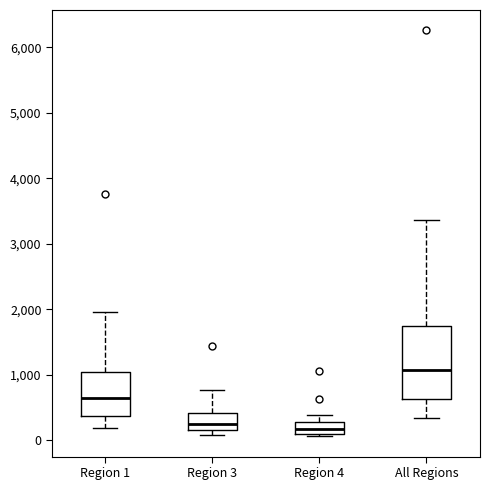

Which box is the tallest, from its lower edge to its upper edge?

All Regions